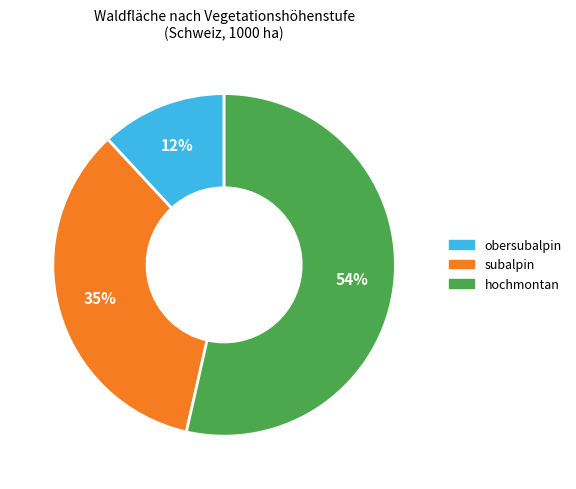

To the nearest percent, what is the average slice percentage?

33%